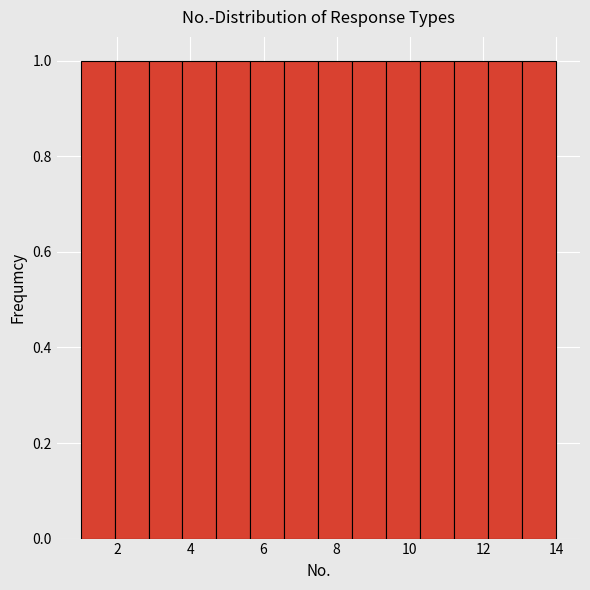

Reading left to right, list every bar in this chart as the range it spans on the x-axis followed by its height. Neither the bar edges nor the heights are printed on the chart, so give them approximately, as read against the axes.

1.0 to 2.0: 1
2.0 to 2.8: 1
2.8 to 3.8: 1
3.8 to 4.8: 1
4.8 to 5.6: 1
5.6 to 6.6: 1
6.6 to 7.6: 1
7.6 to 8.4: 1
8.4 to 9.4: 1
9.4 to 10.2: 1
10.2 to 11.2: 1
11.2 to 12.2: 1
12.2 to 13.0: 1
13.0 to 14.0: 1